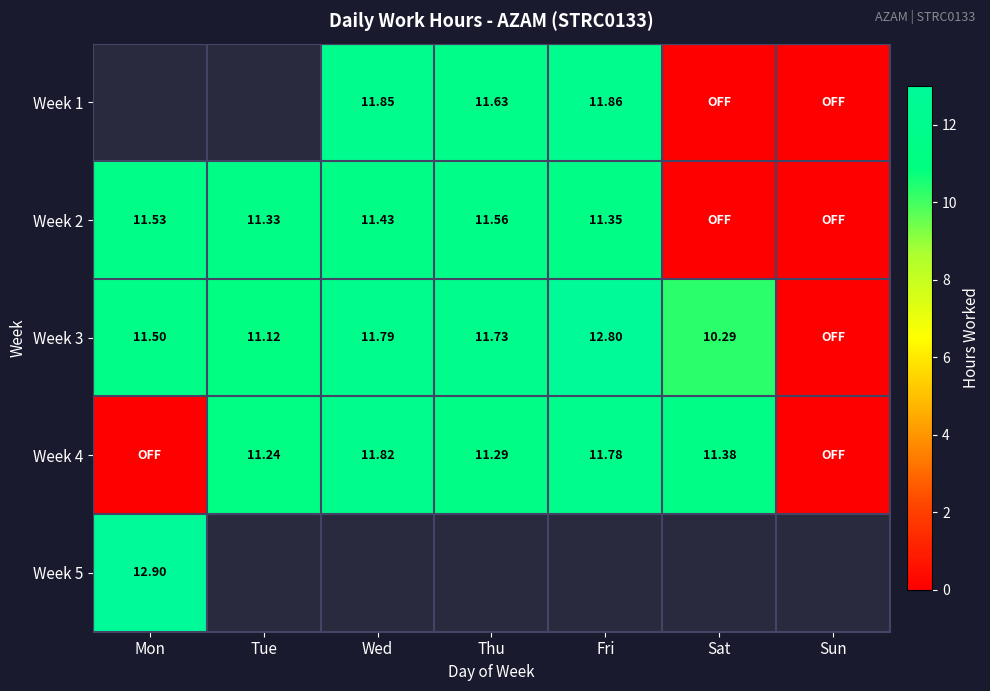

Is the value of Week 3 at Mon greater than the value of Week 5 at Mon?

No